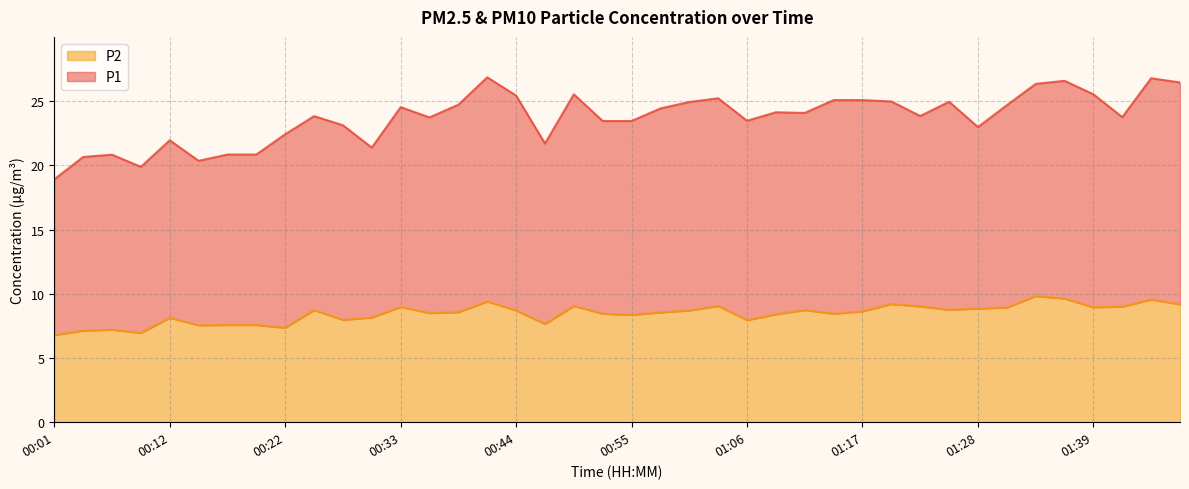

Rank the categories by value from lowest to highest.

00:01, 00:09, 00:03, 00:06, 00:22, 00:14, 00:17, 00:20, 00:47, 01:06, 00:28, 00:12, 00:31, 00:55, 01:09, 00:53, 01:14, 00:36, 00:58, 00:39, 01:17, 00:44, 01:01, 00:25, 01:12, 01:25, 01:28, 01:31, 01:39, 00:33, 01:42, 01:23, 00:50, 01:03, 01:51, 01:20, 00:42, 01:48, 01:36, 01:34